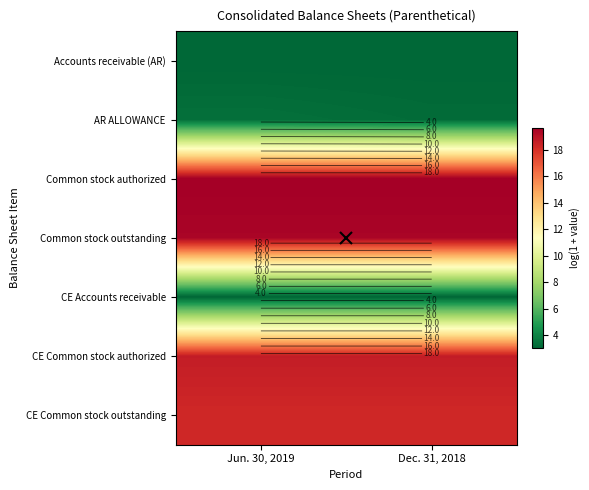

At which category is the sum across all series the highest?

Jun. 30, 2019